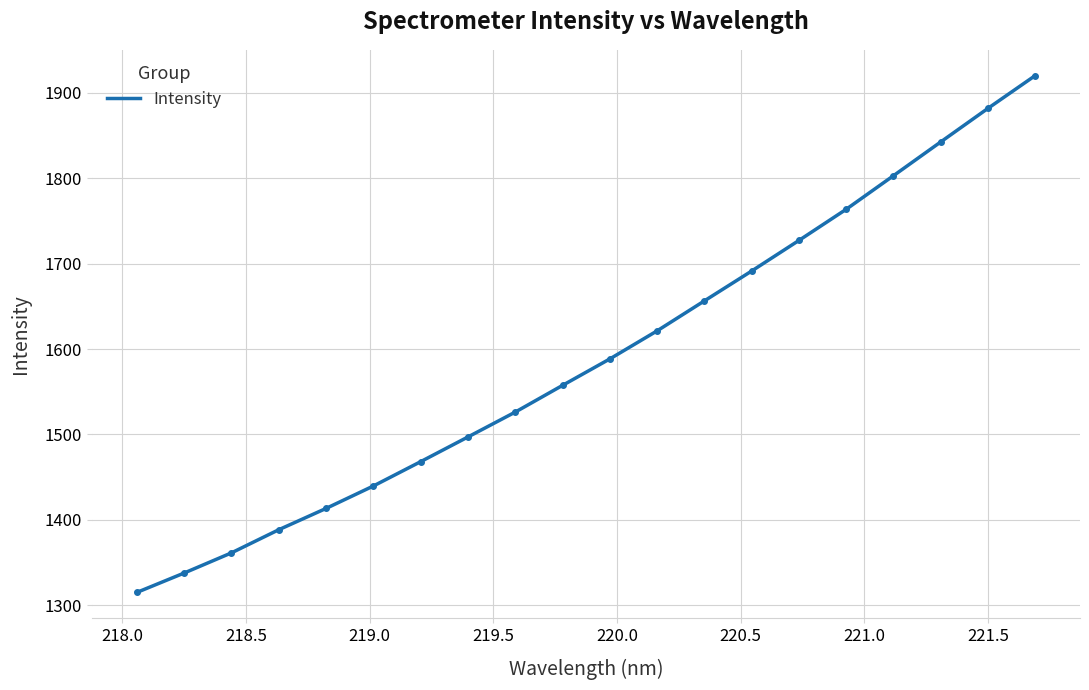

What is the difference between the maximum and minimum values?

605.3